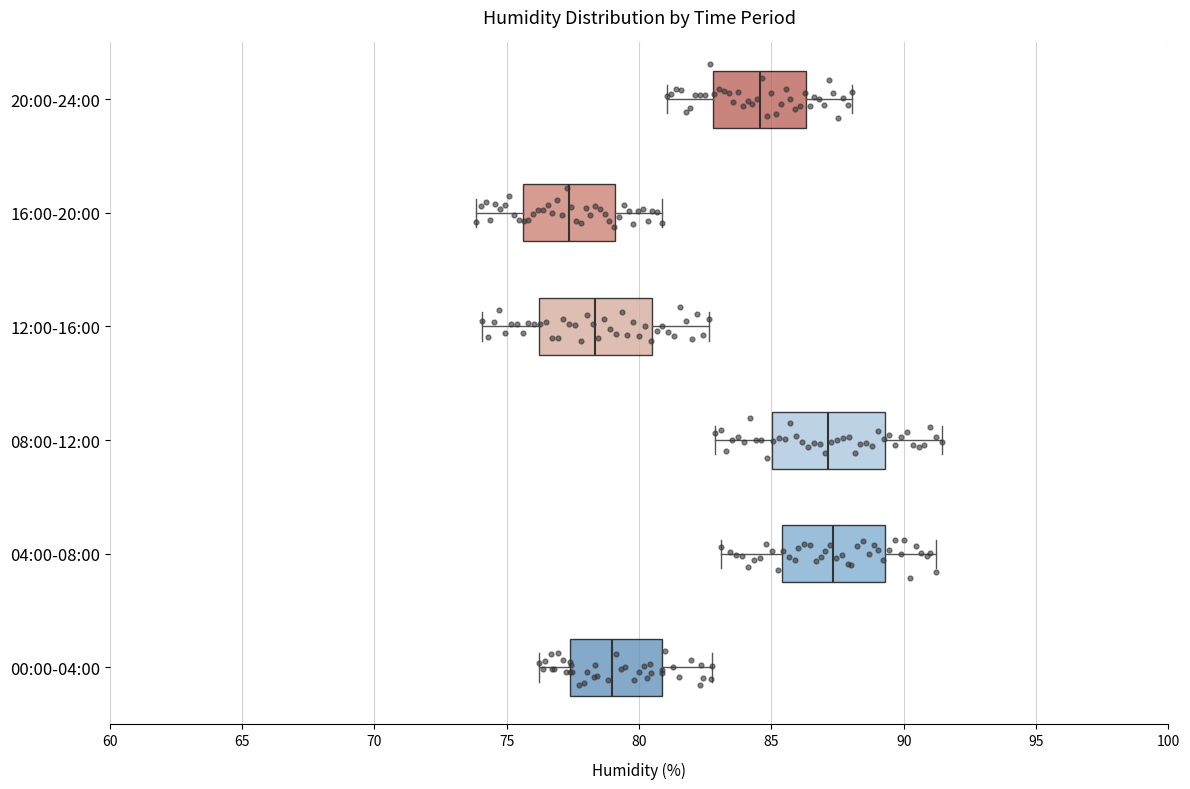

Where is the right edge of the box for 04:00-08:00 on the x-axis? The values are not printed on the chart, so give them approximately, as read against the axis.

89.5